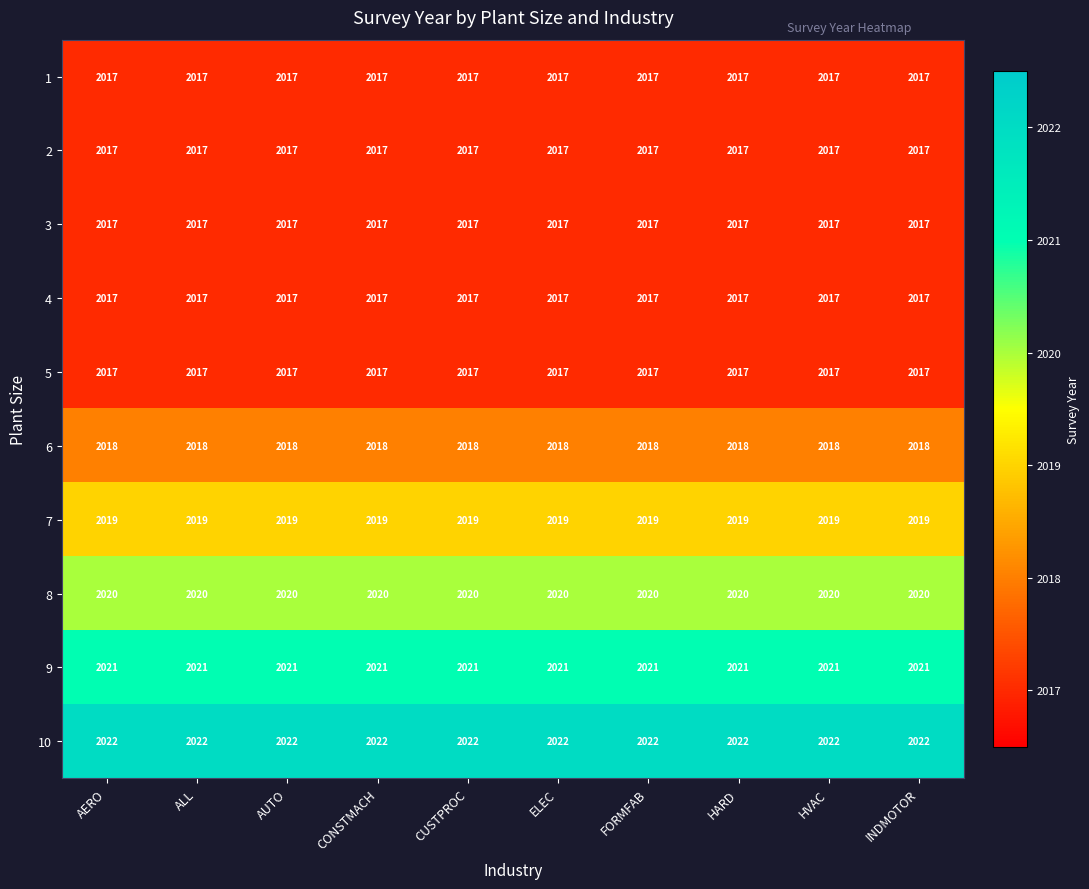

The 8 series shows 2020 at HARD. True or false?

True